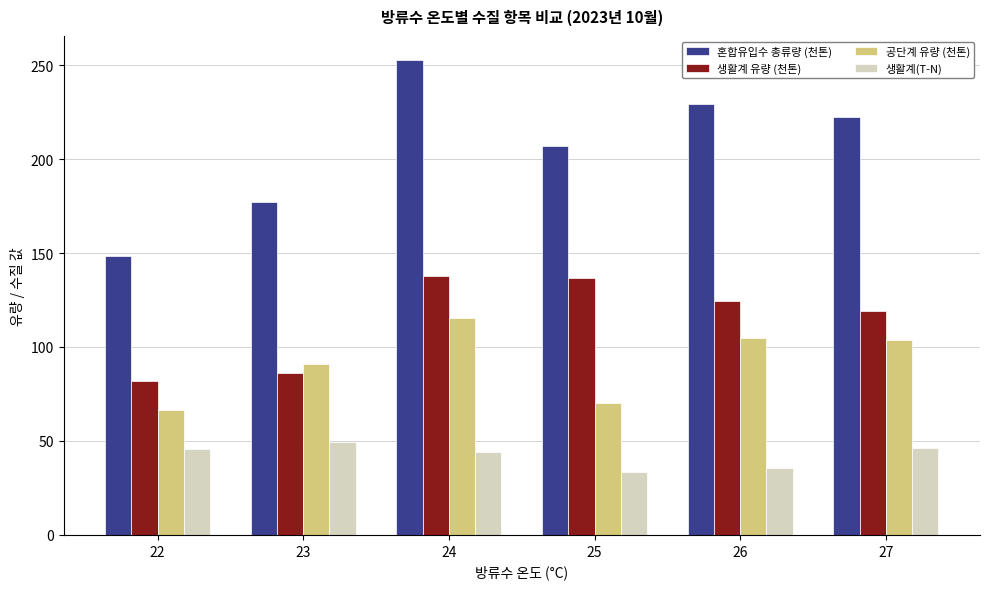

Which series has the widest spread of values?

혼합유입수 총류량 (천톤)